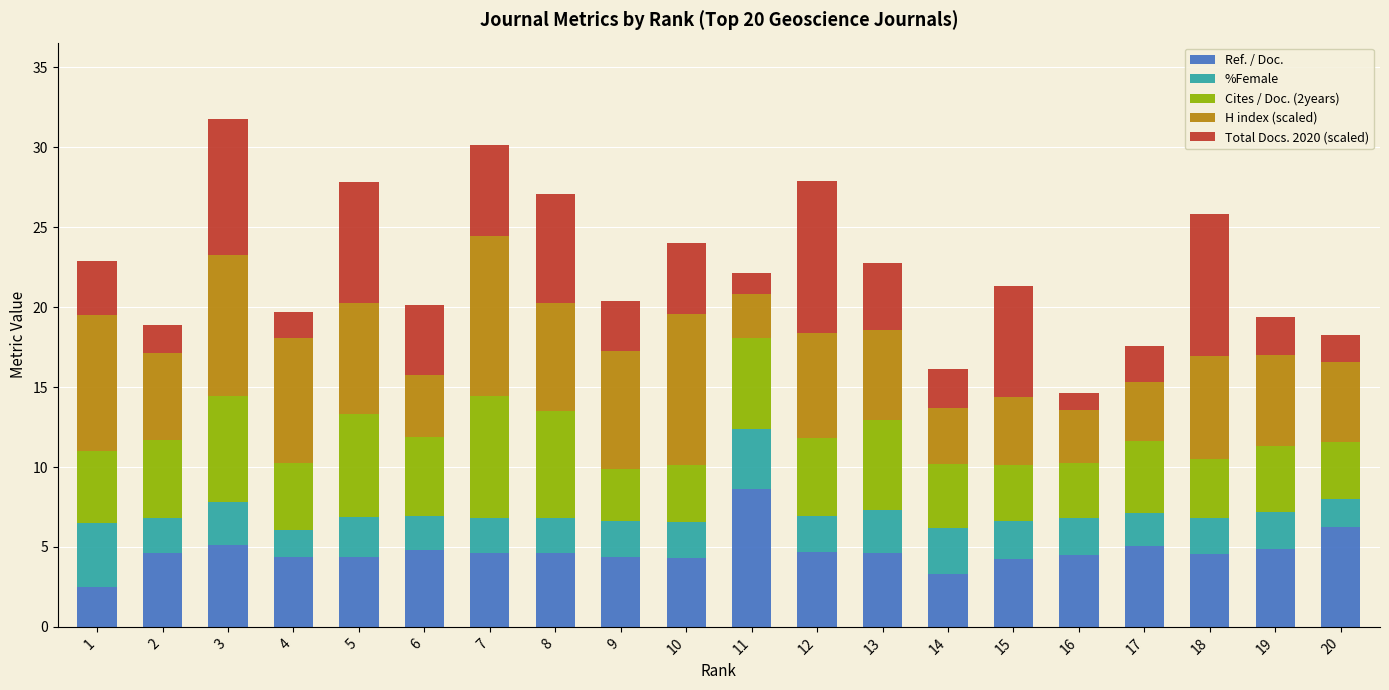

What is the highest value of the Ref. / Doc. series?

8.6